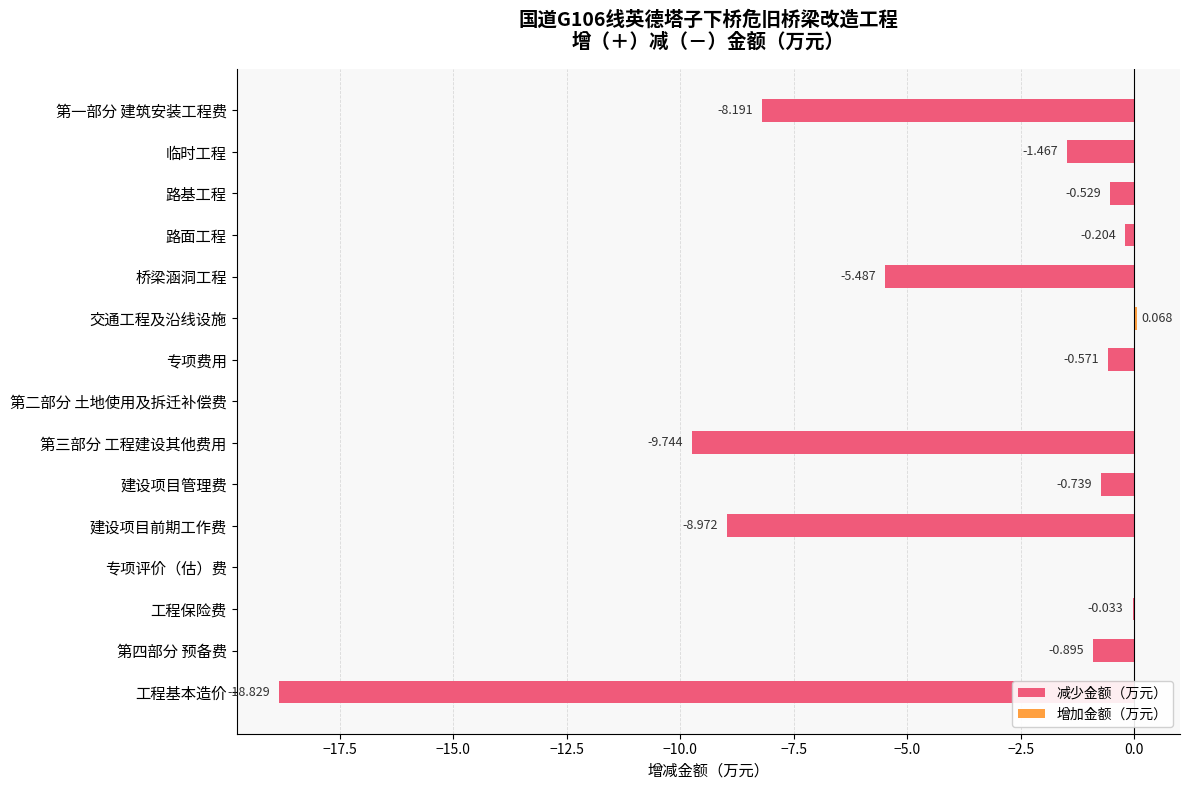

What is the minimum value for 减少金额（万元）?

-18.8